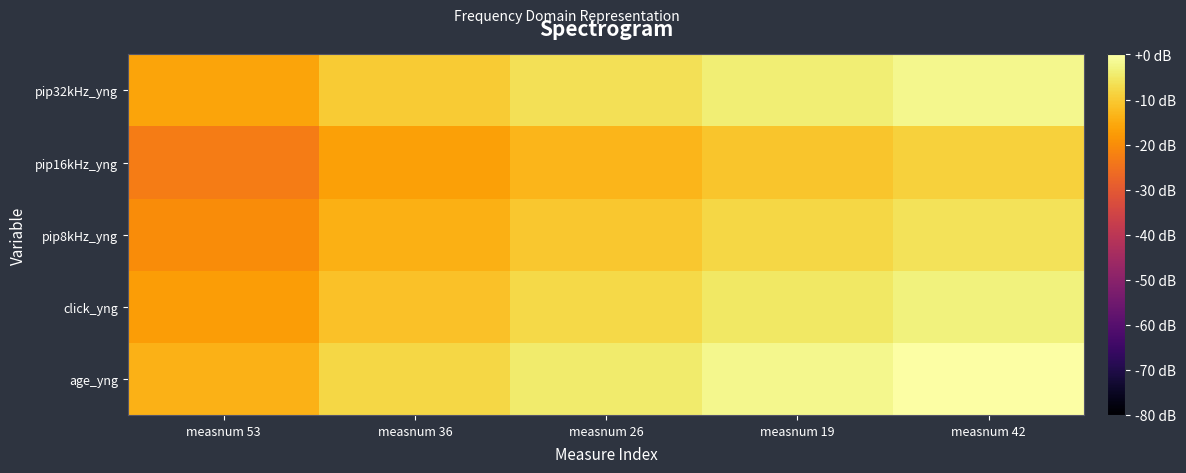

Which series has the largest total across all categories?

age_yng